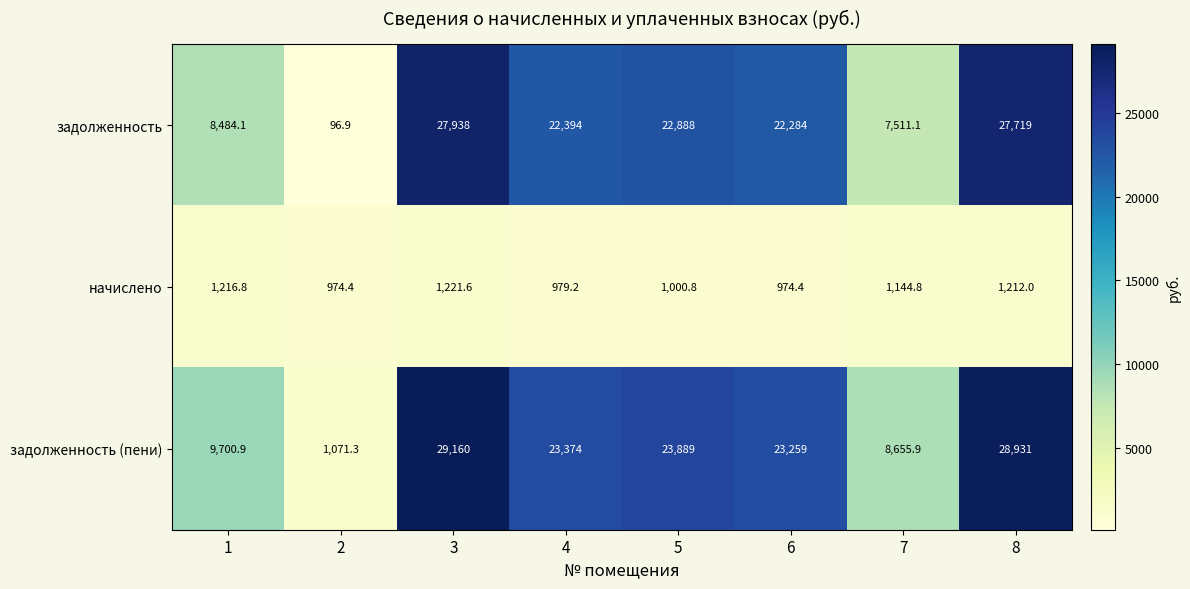

What is the lowest value of the задолженность series?

96.9